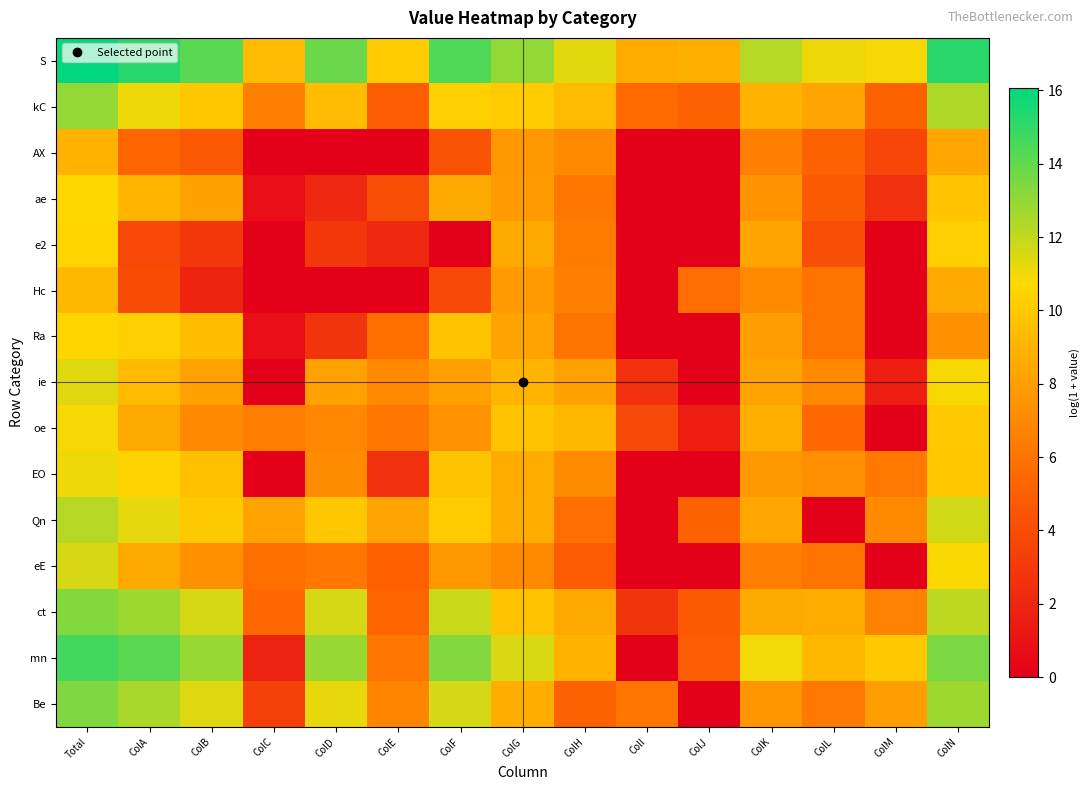

Count the number of categories in the chart.

15